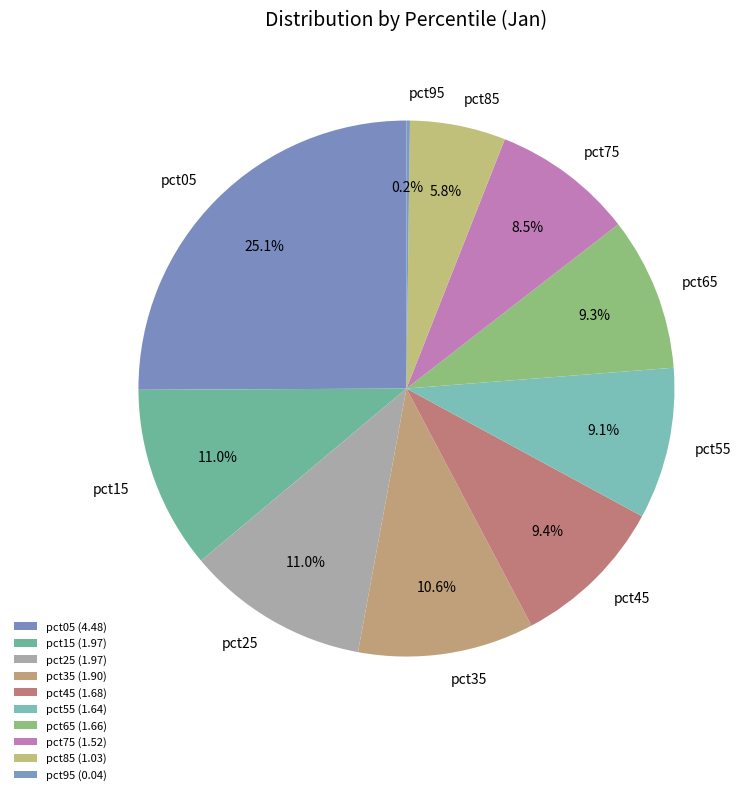

What is the ratio of the value at pct25 to the value at pct55?

1.2